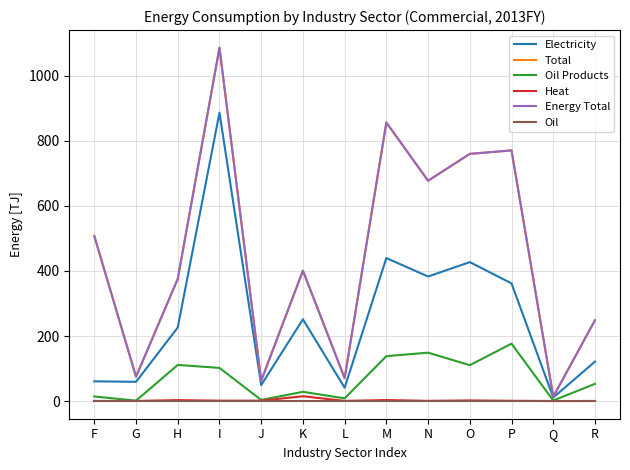

Which series changed the most between I and N?

Electricity